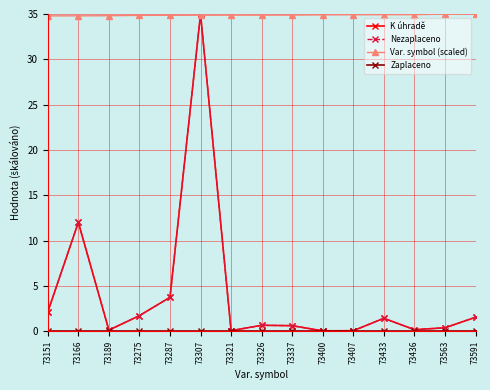

Does the chart have visible grid lines?

Yes